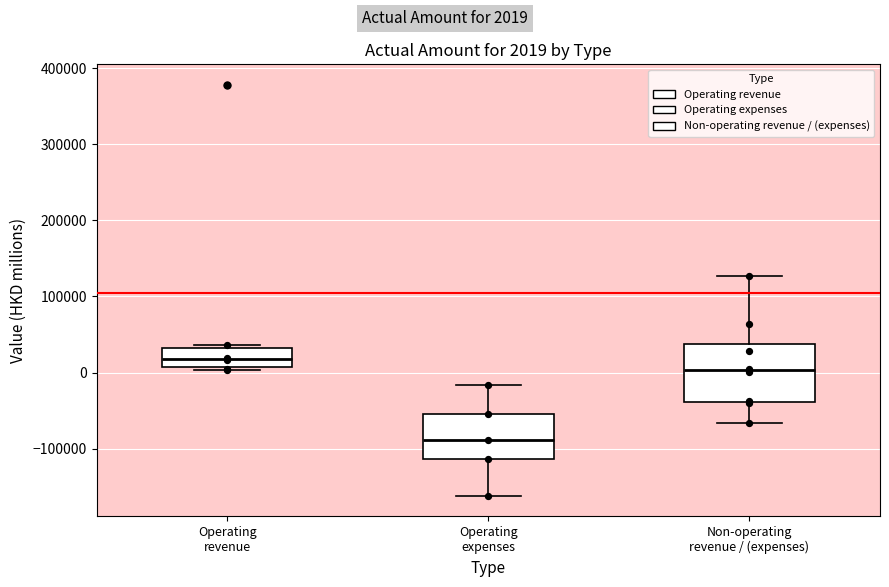

Which box's median line is the lowest?

Operating expenses